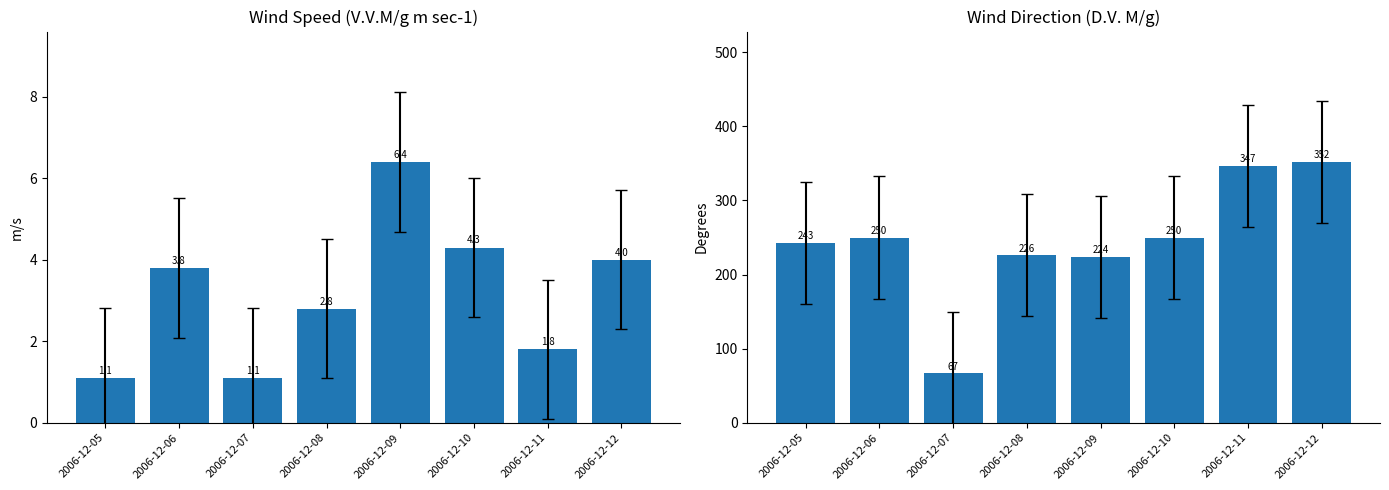

How many groups of bars are there?

8